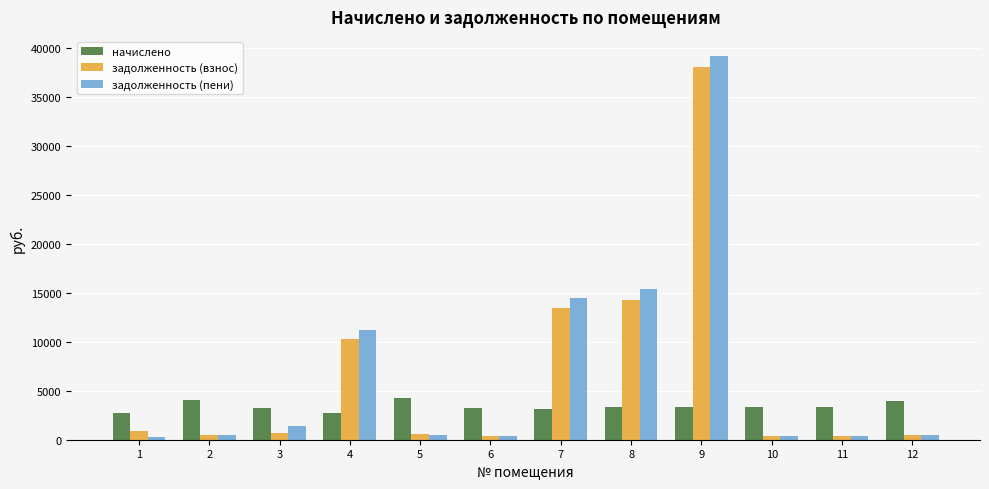

What is the maximum value shown in the chart?

39128.5